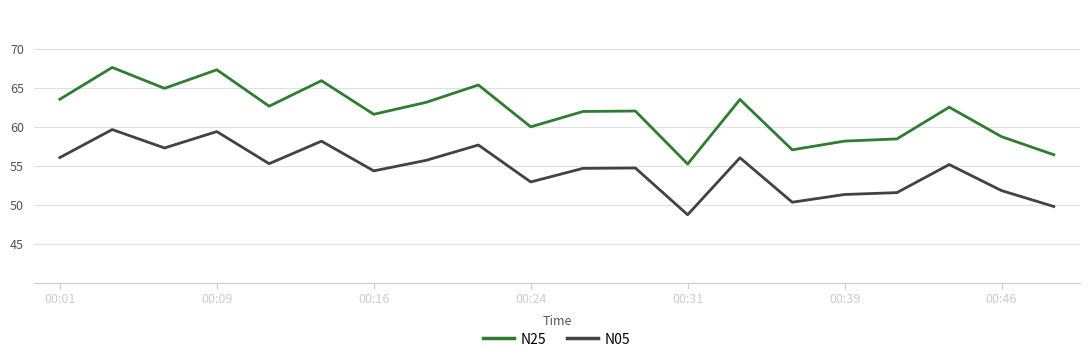

Which series has the largest range (max minus min)?

N25